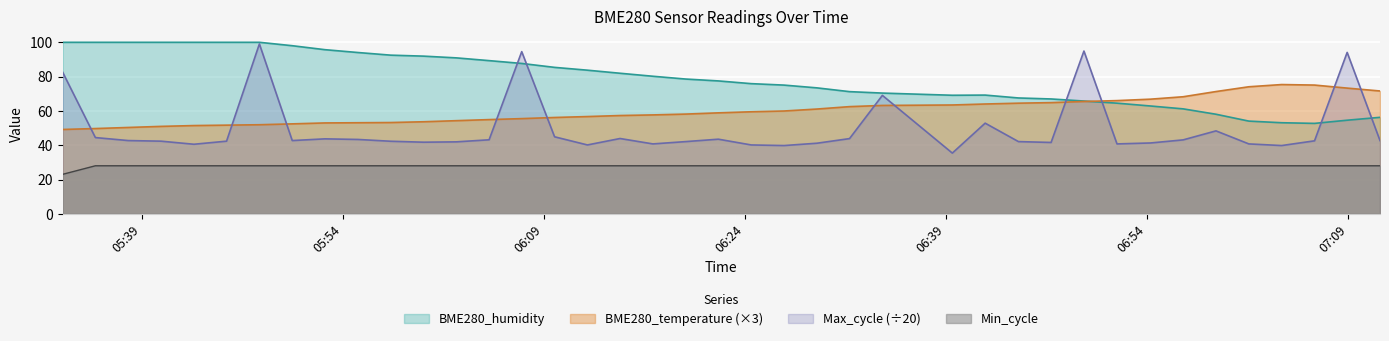

Where does the BME280_humidity series first go above 78?

2022/09/29 05:33:06